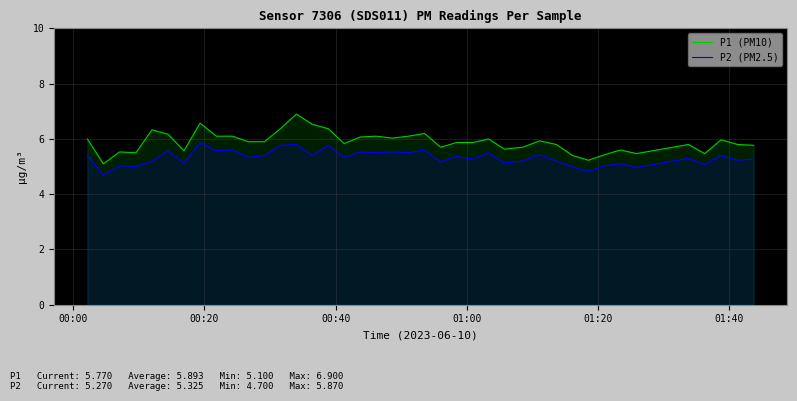

What is the difference between the maximum and minimum values in the P1 (PM10) series?

1.8